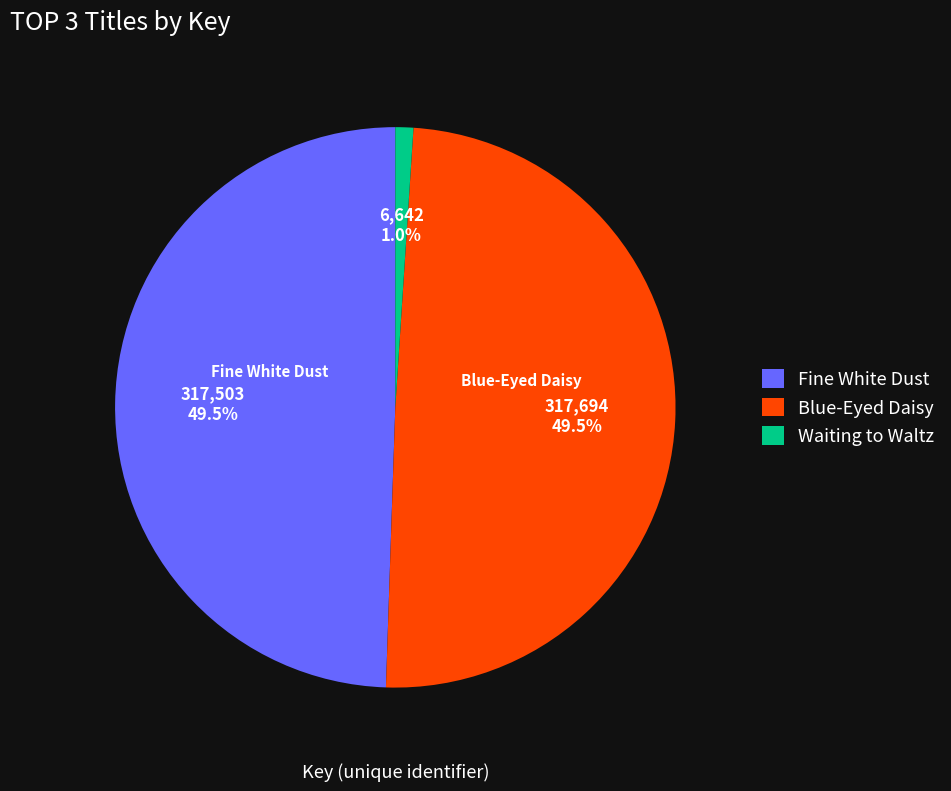

Which has a higher value, Fine White Dust or Waiting to Waltz?

Fine White Dust